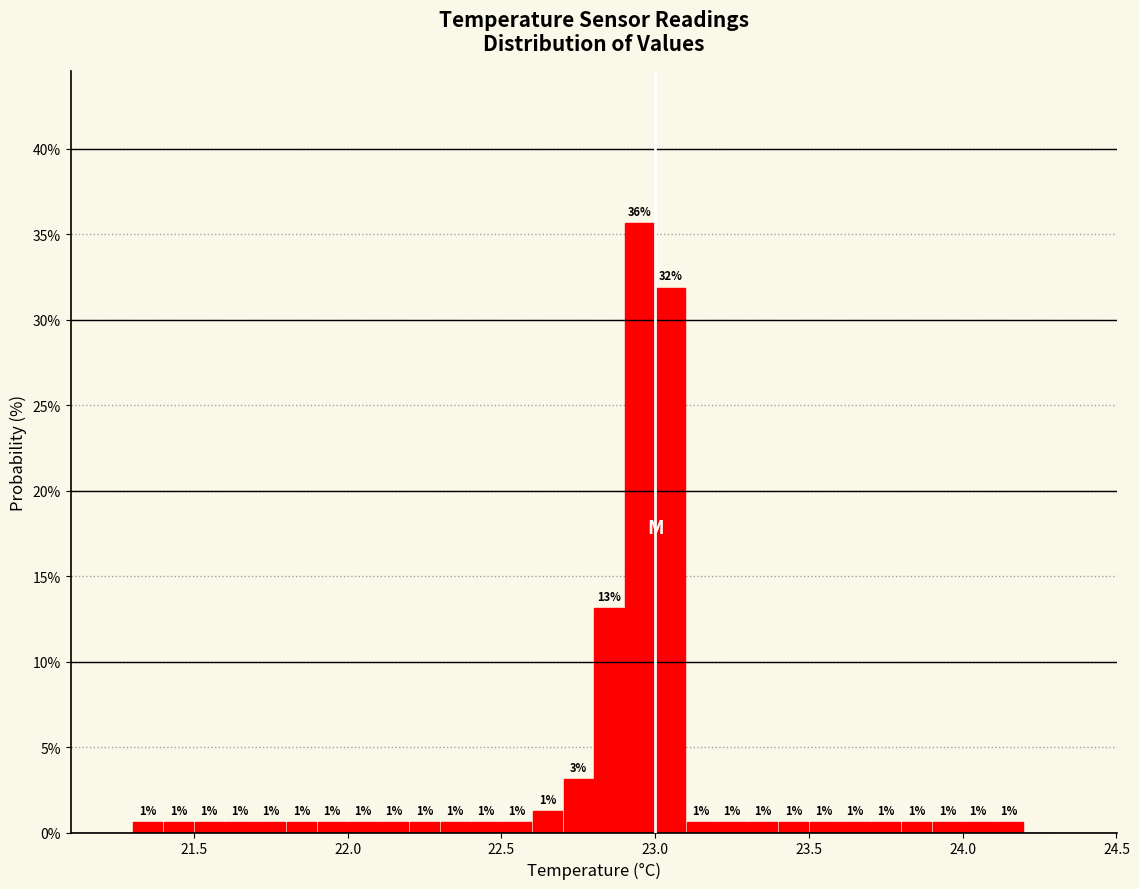

Around what value on the x-axis is the tallest bar? Give the approximate position of its centre, as read against the axis.

22.95